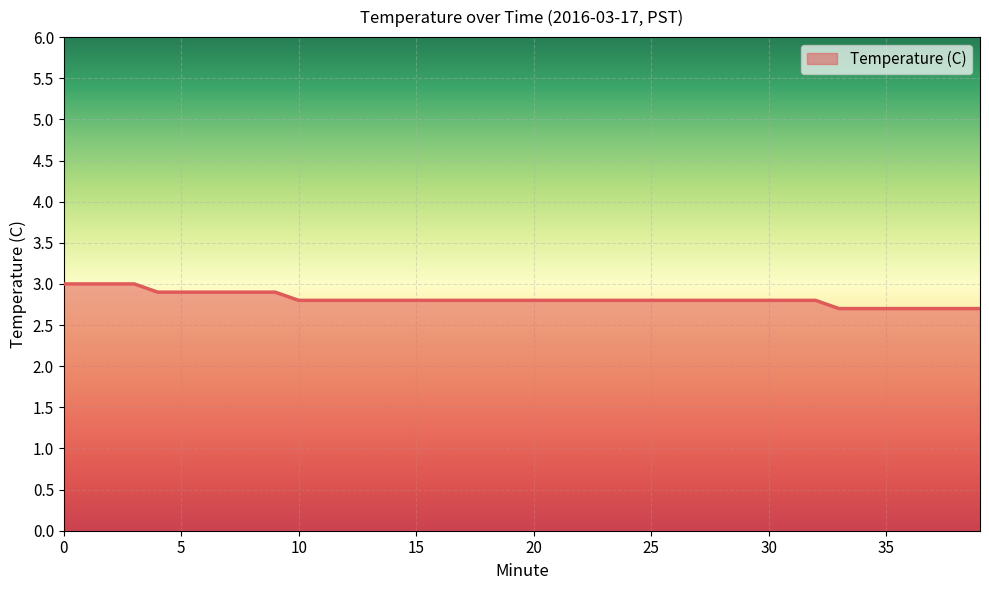

Count the values in the range 2 to 3.

40